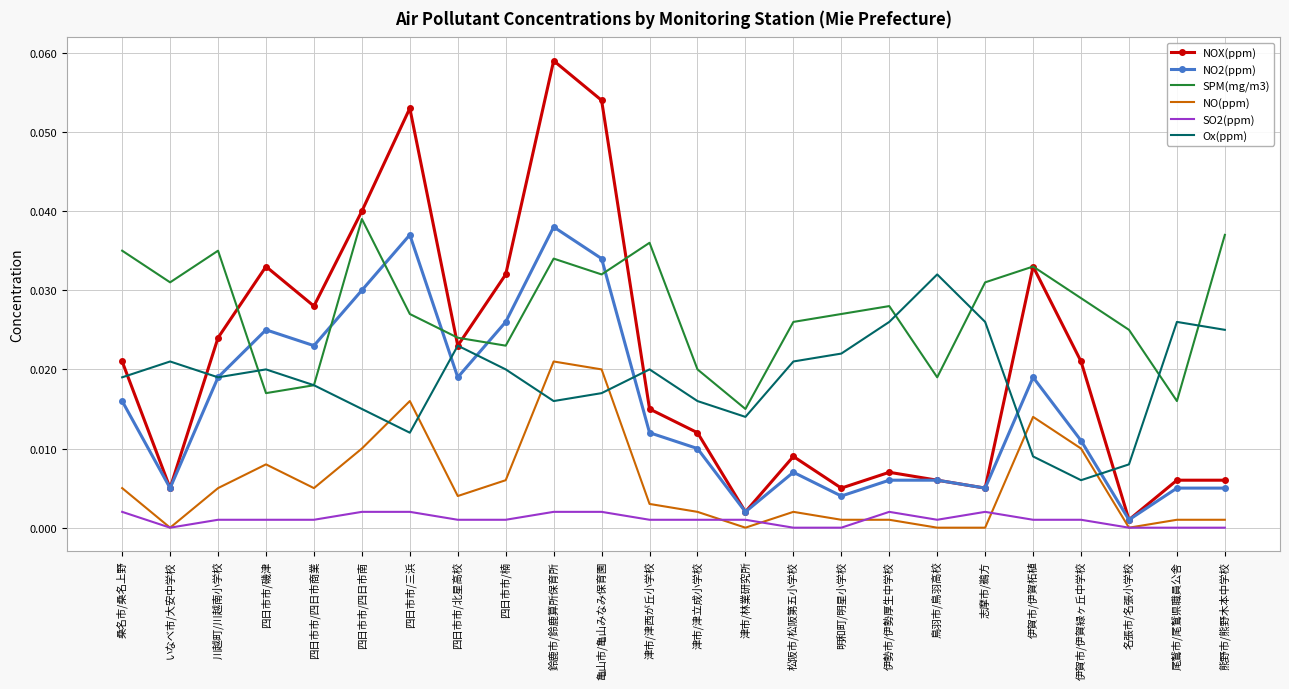

Which series has the largest total across all categories?

SPM(mg/m3)